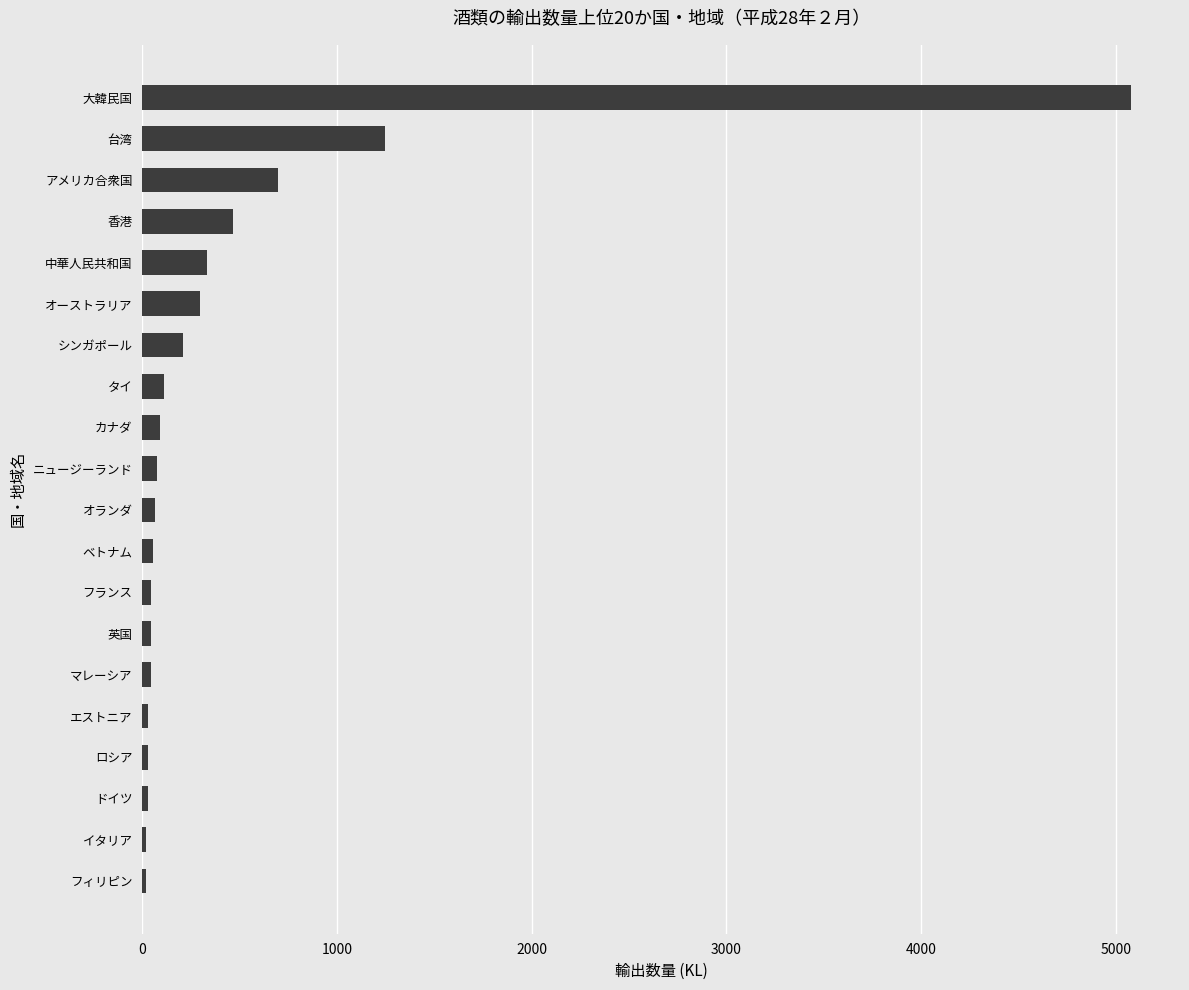

The chart shows a value of 2998.2 at 大韓民国. True or false?

False